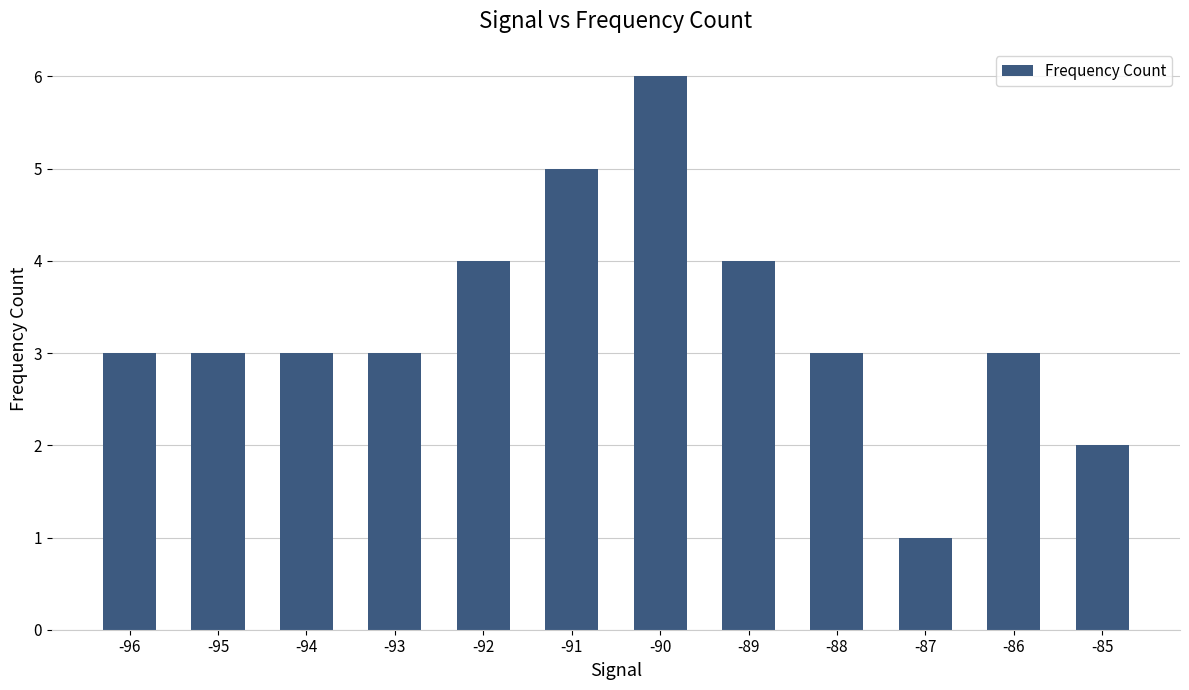

What is the value of the 8th bar from the left?

4